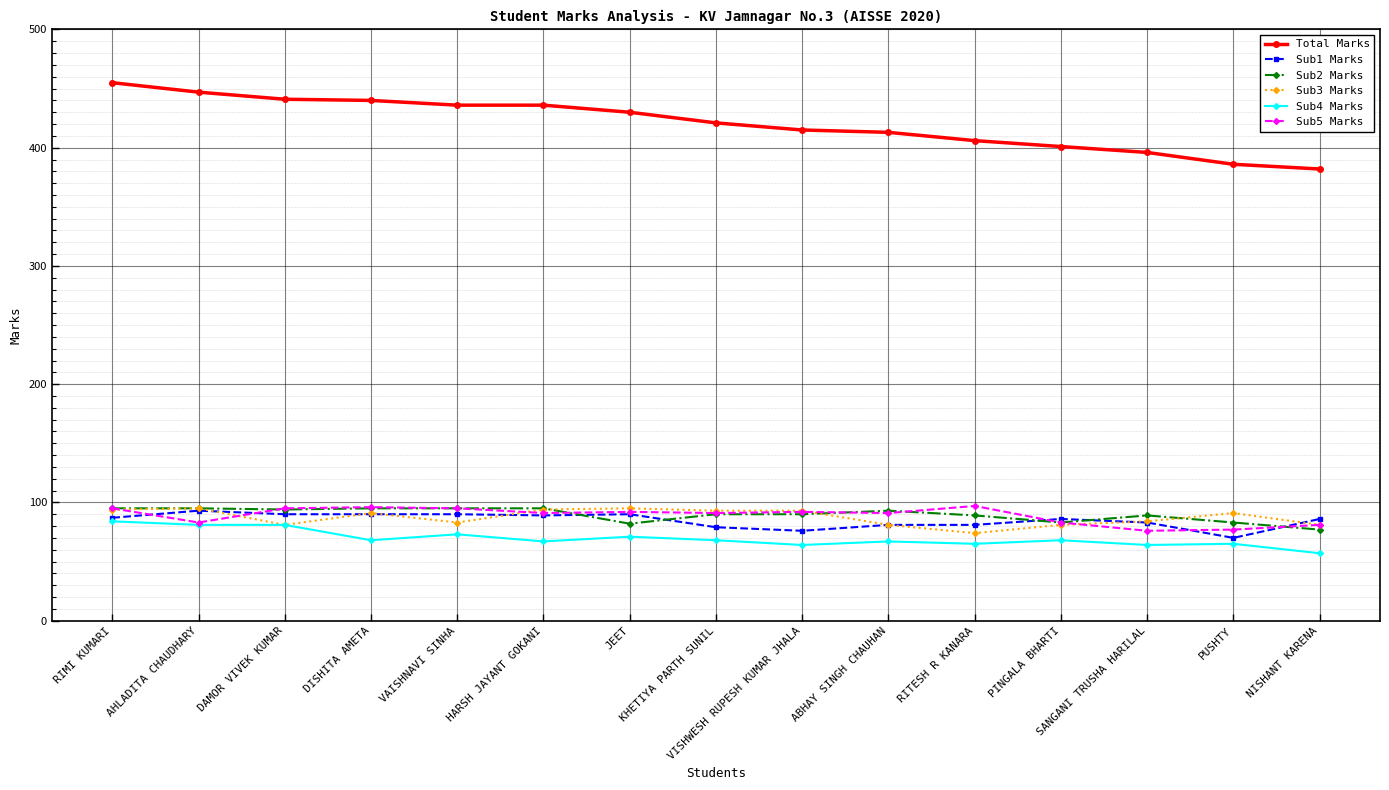

At which category does the chart reach its minimum across all series?

NISHANT KARENA